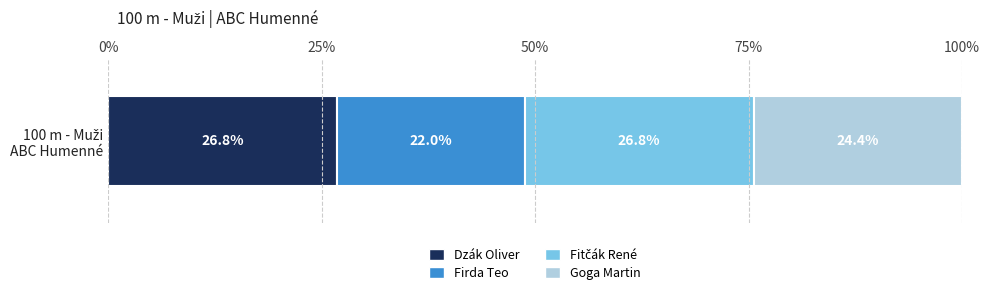

What is the highest value of the Dzák Oliver series?

26.8